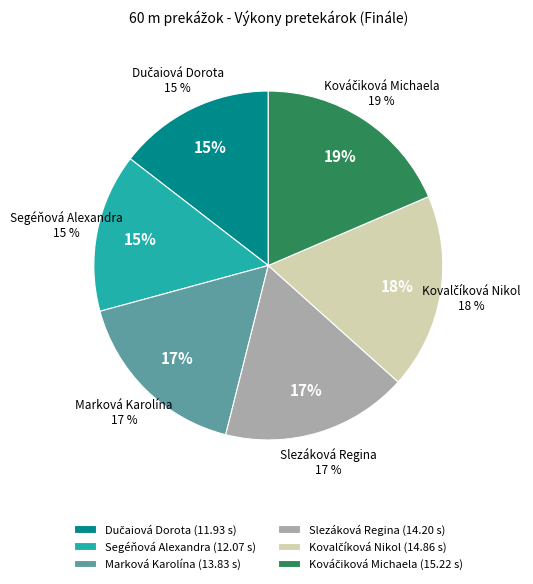

Is there a majority slice in this chart?

No